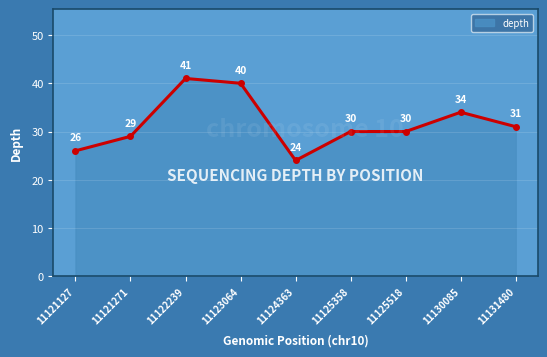

Is it true that the value at 11121127 is 26?

True